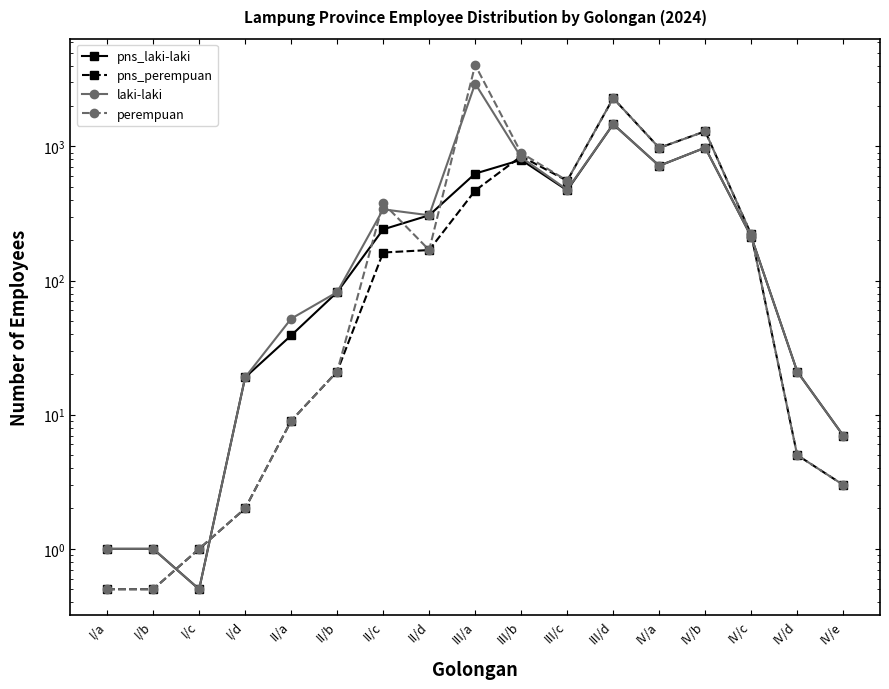

At how many categories does at least one series exceed 1814?

2